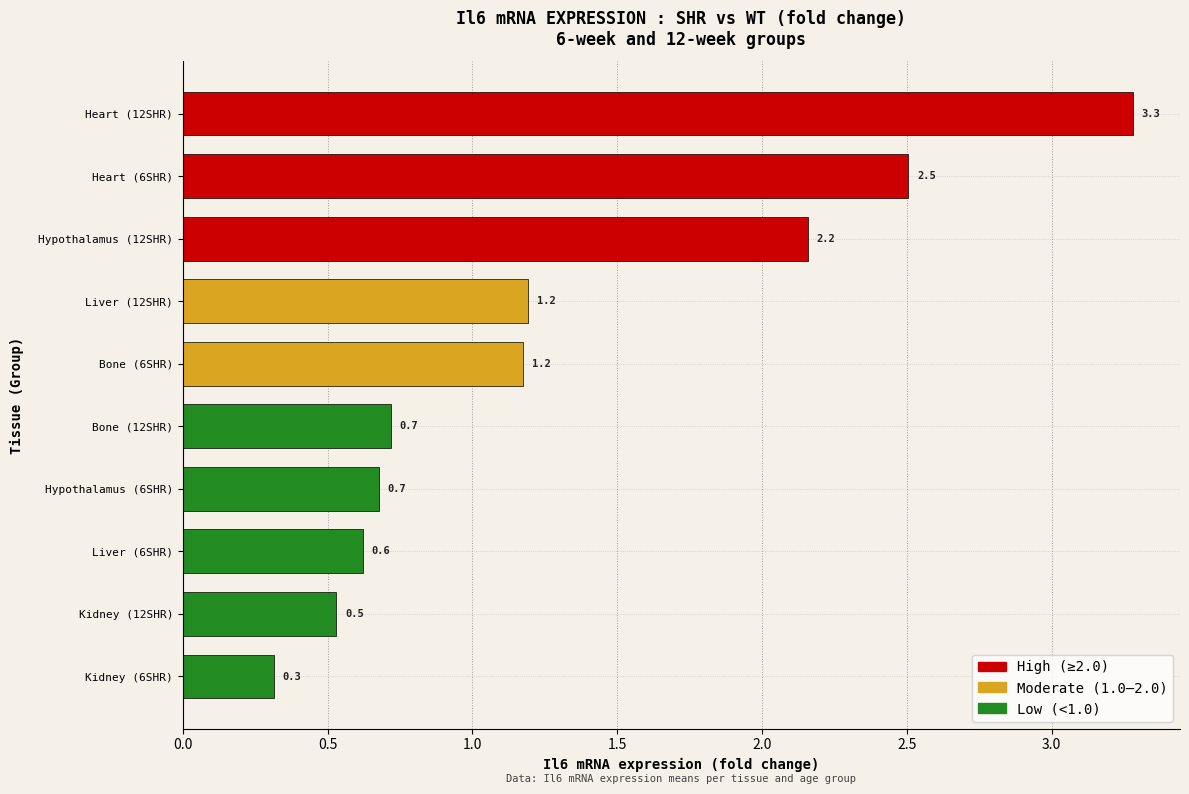

The chart shows a value of 0.2 at Kidney (12SHR). True or false?

False